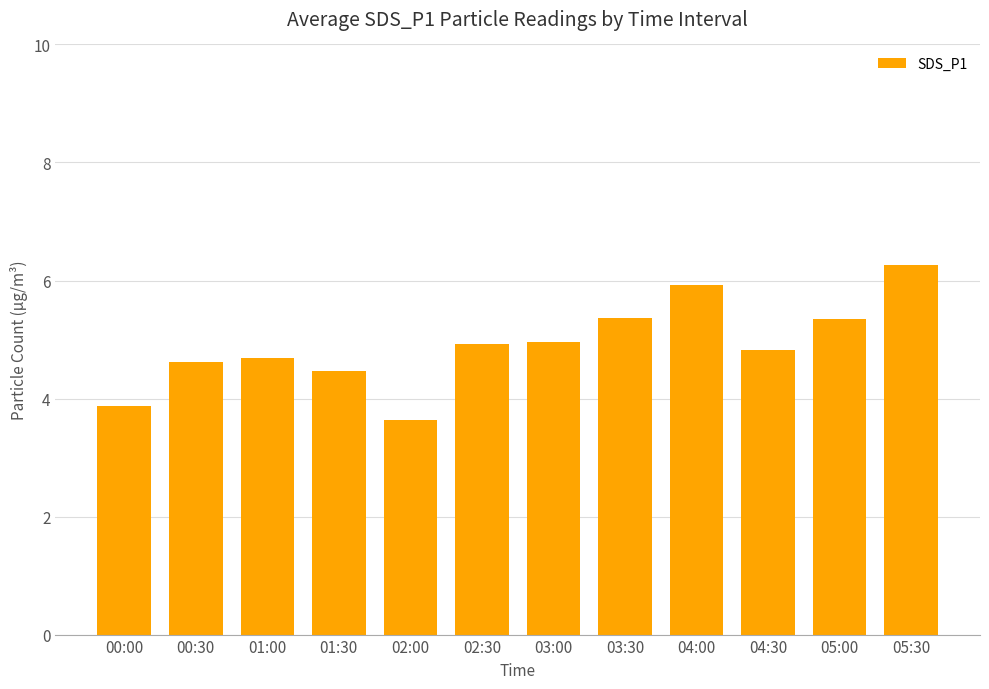

What is the ratio of the value at 03:00 to the value at 01:30?

1.1